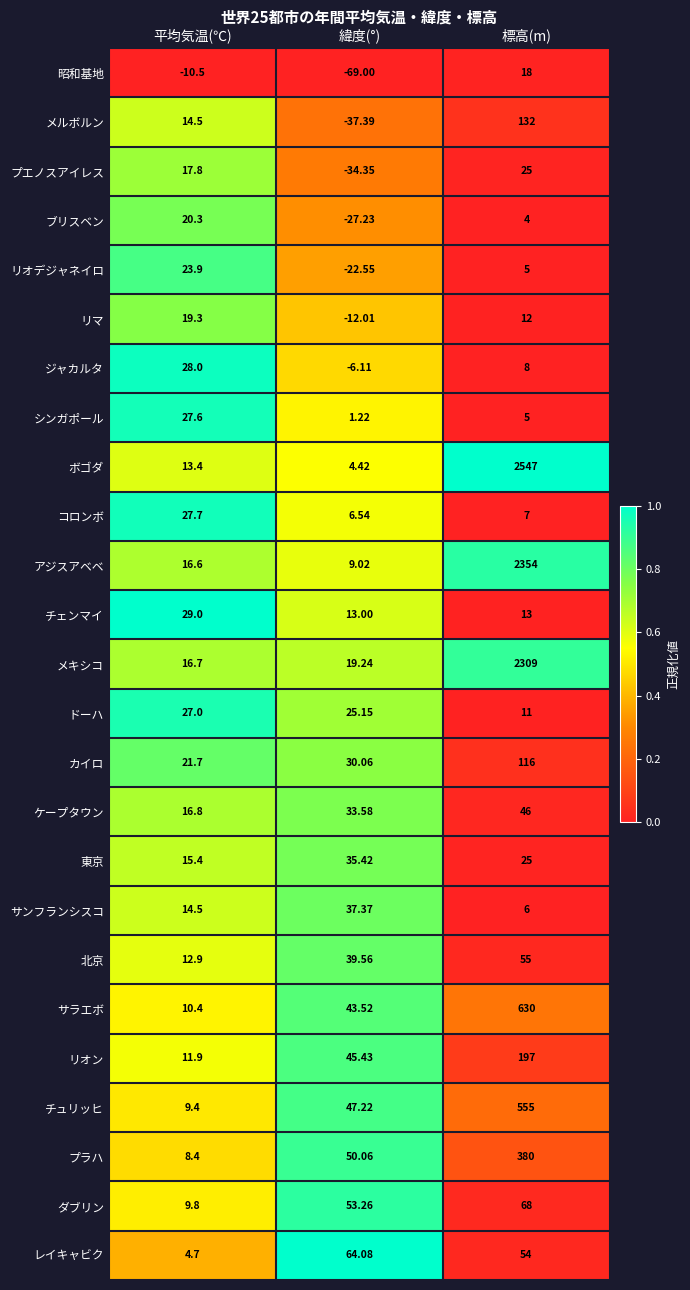

At which category does the chart reach its minimum across all series?

緯度(°)